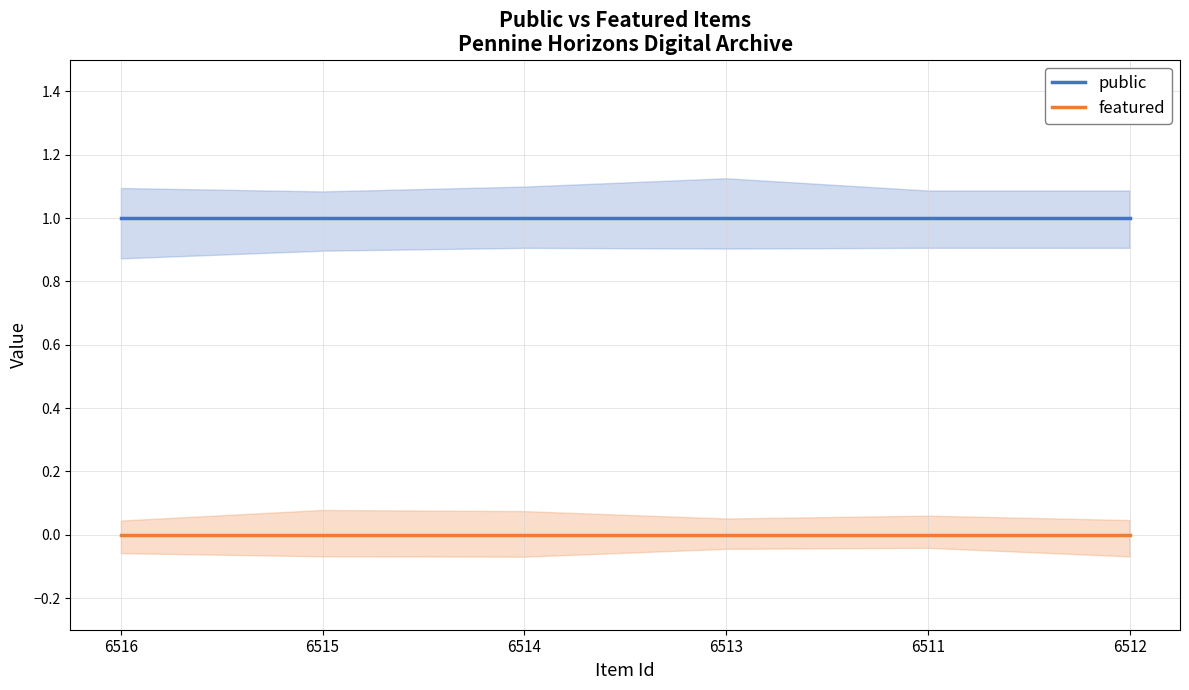

What are all the series names shown in the legend?

public, featured